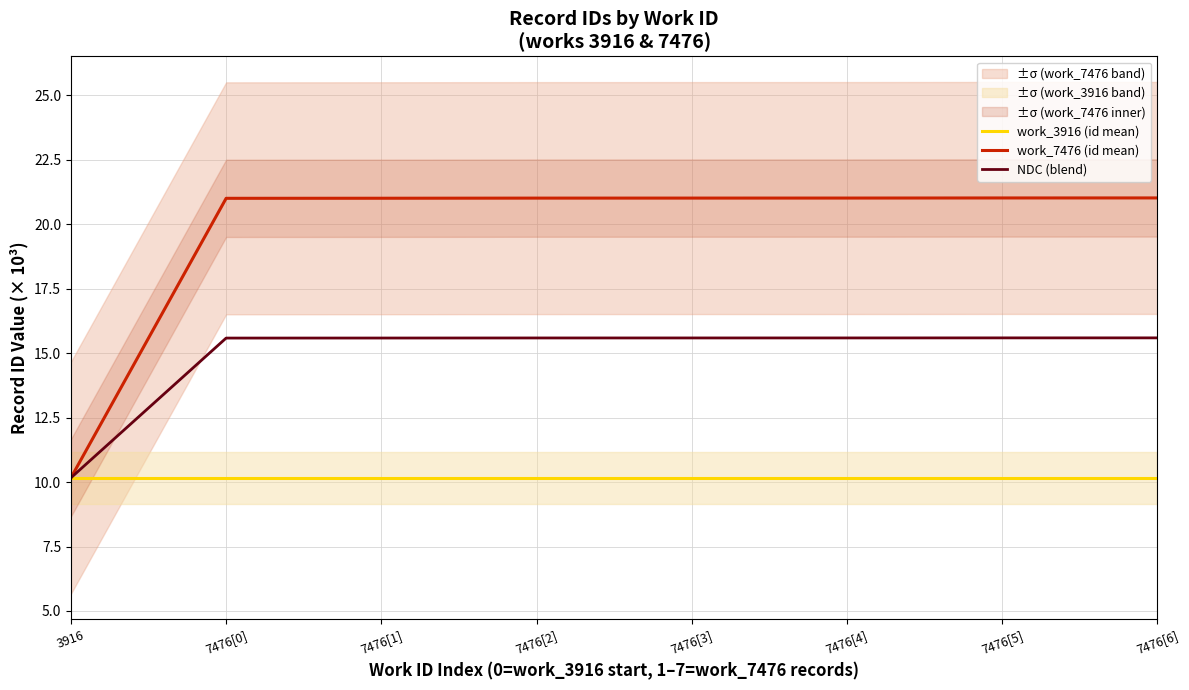

What position from the right is 7476[1]?

6